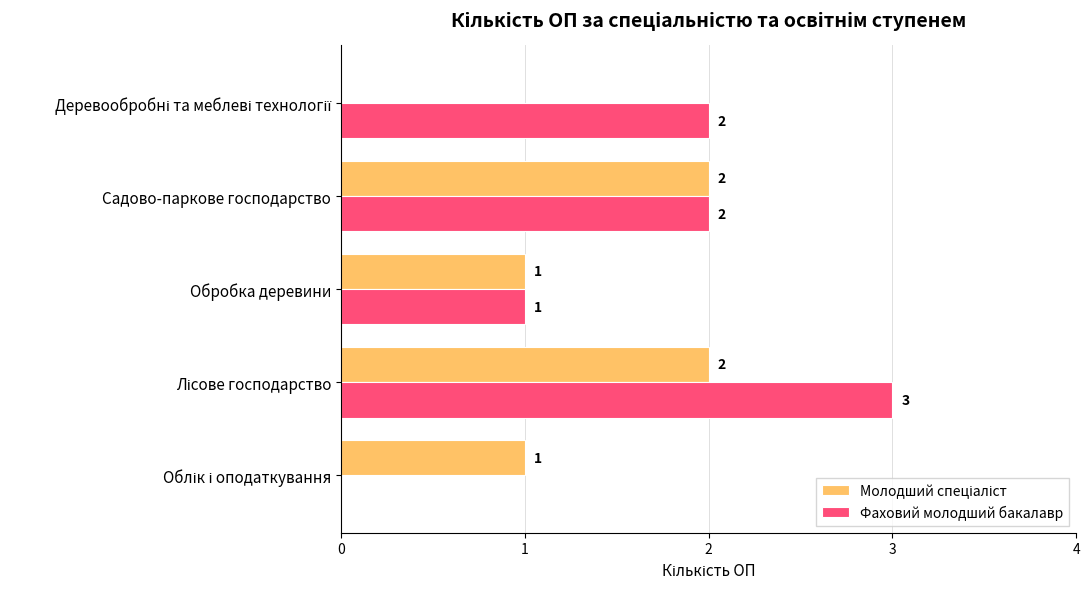

Which series has the largest total across all categories?

Фаховий молодший бакалавр